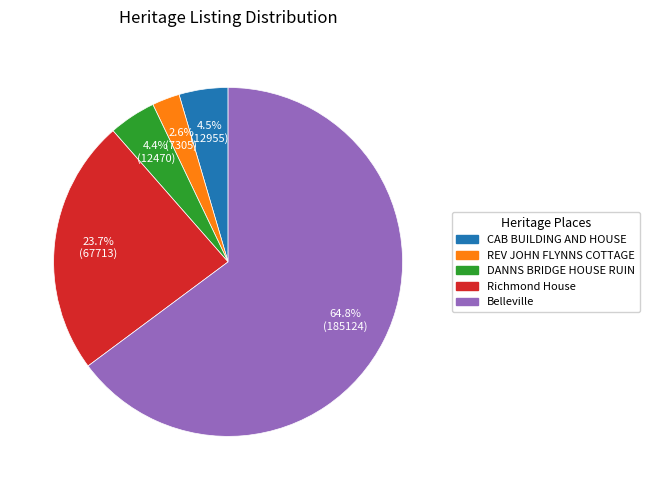

To the nearest percent, what portion does REV JOHN FLYNNS COTTAGE represent?

3%